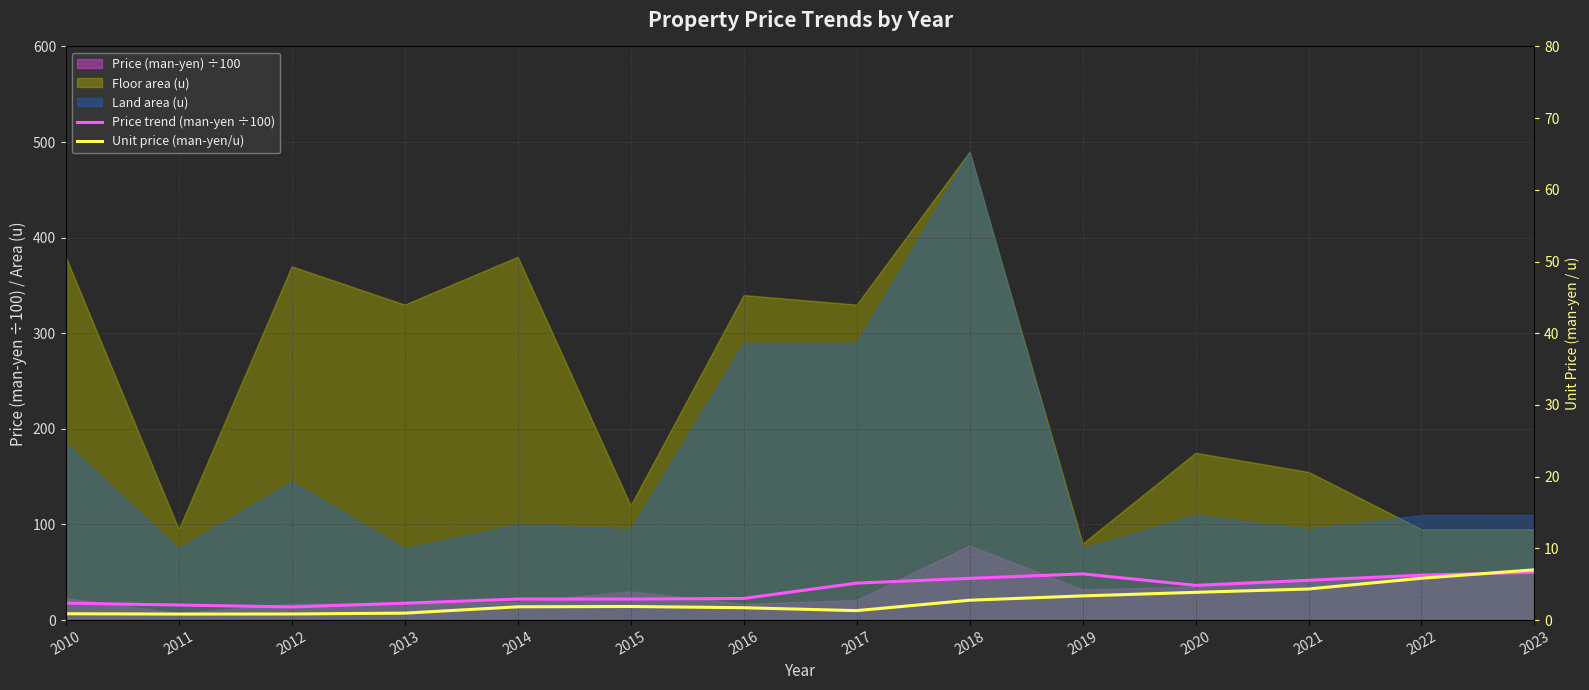

How many lines are shown in the chart?

2